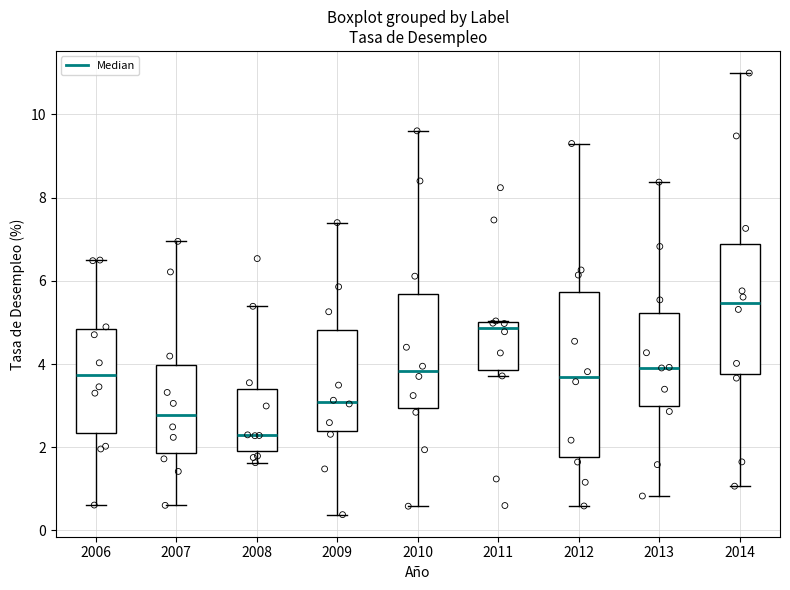

Reading left to right, read every box against the y-axis: the position of its median line, the range the box covers, and the ends of its whiskers. The values are not printed on the chart, so give them approximately, as read against the axis.

2006: median 3.8, box 2.4 to 4.8, whiskers 0.6 to 6.6
2007: median 2.8, box 1.8 to 4.0, whiskers 0.6 to 7.0
2008: median 2.2, box 2.0 to 3.4, whiskers 1.6 to 5.4
2009: median 3.0, box 2.4 to 4.8, whiskers 0.4 to 7.4
2010: median 3.8, box 3.0 to 5.6, whiskers 0.6 to 9.6
2011: median 4.8, box 3.8 to 5.0, whiskers 3.8 (just below the box's lower edge) to 5.0
2012: median 3.6, box 1.8 to 5.8, whiskers 0.6 to 9.4
2013: median 4.0, box 3.0 to 5.2, whiskers 0.8 to 8.4
2014: median 5.4, box 3.8 to 6.8, whiskers 1.0 to 11.0